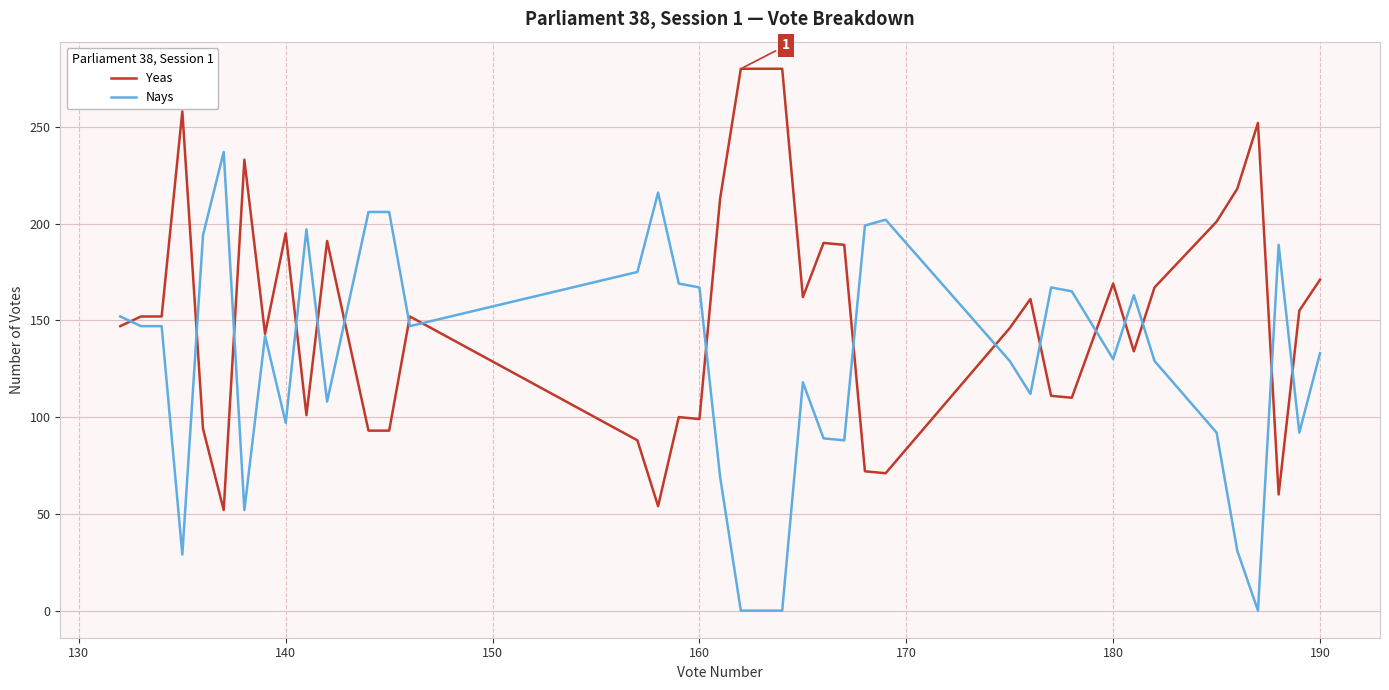

What is the greatest value displayed?

280